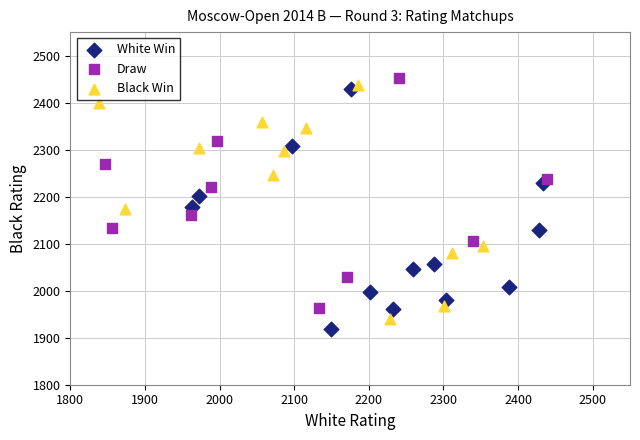

What are all the series names shown in the legend?

White Win, Draw, Black Win